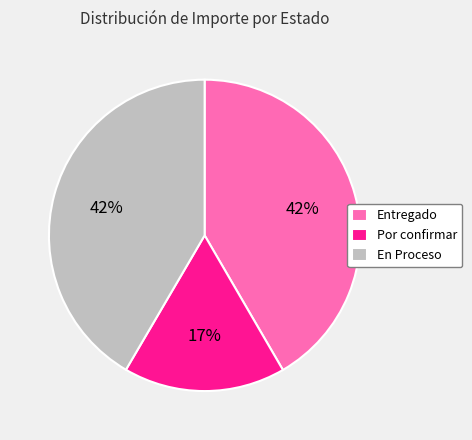

True or false: En Proceso accounts for 42% of the total.

True